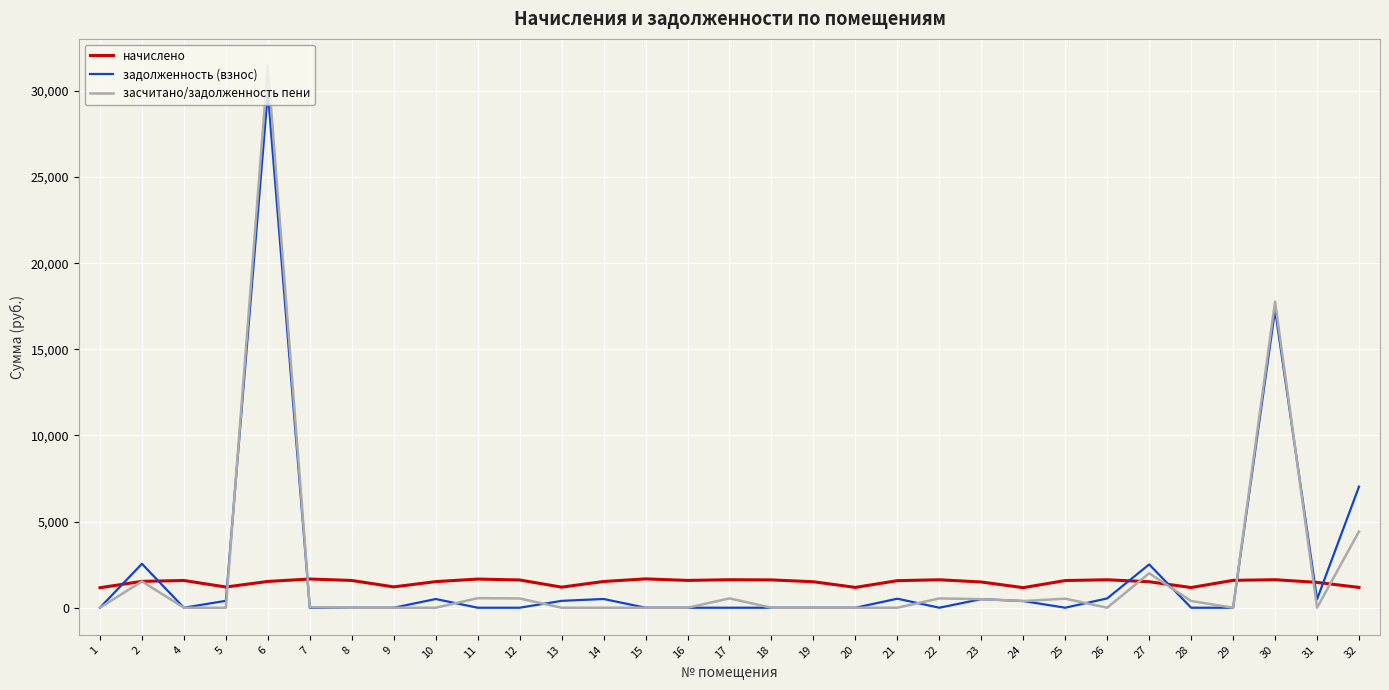

True or false: задолженность (взнос) has a value of 398.2 at 13.

True